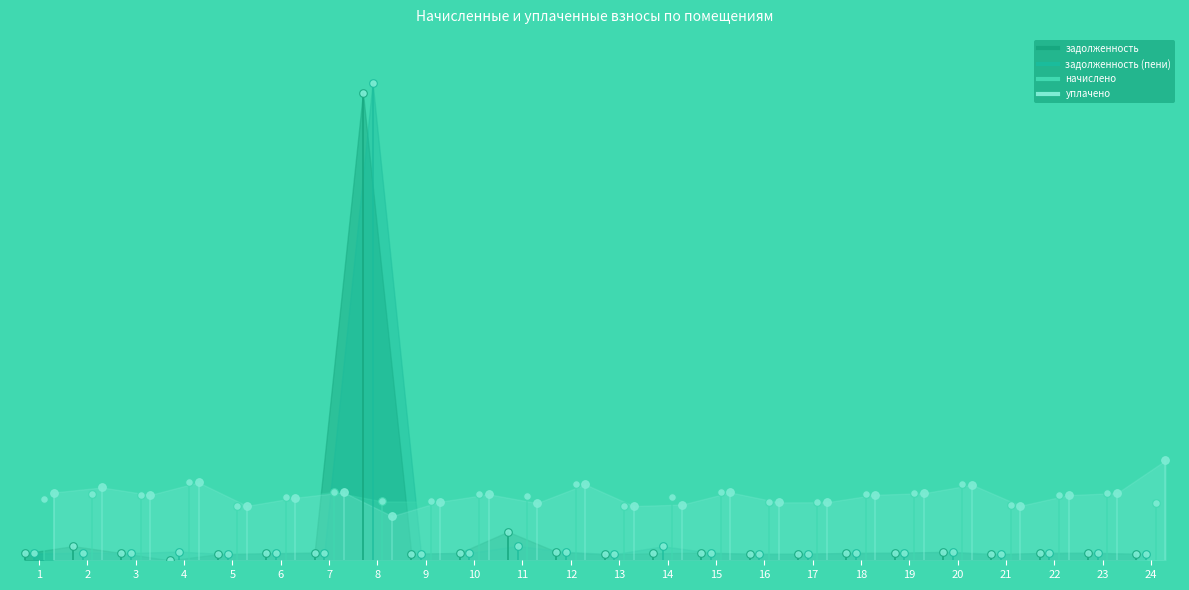

At how many categories does at least one series exceed 23805?

1